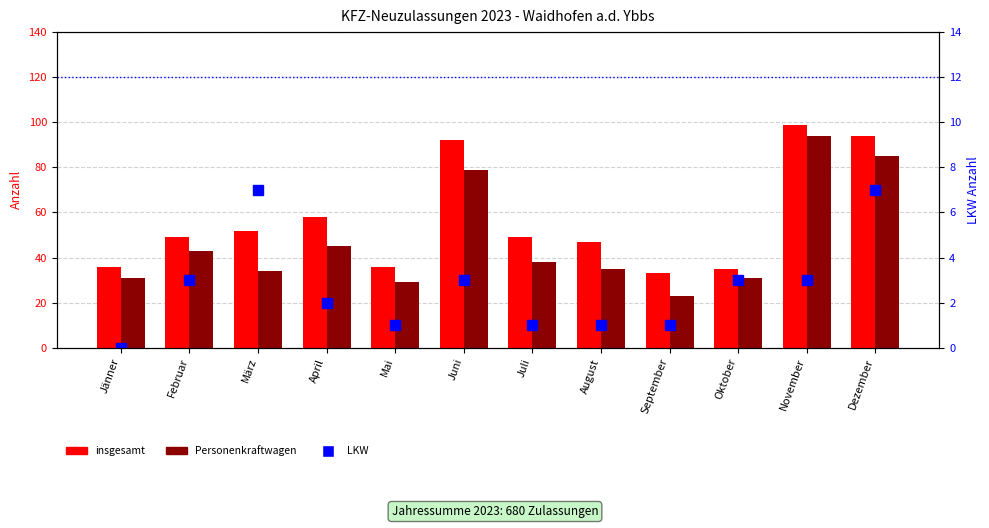

What is the total value across all series at November?

196